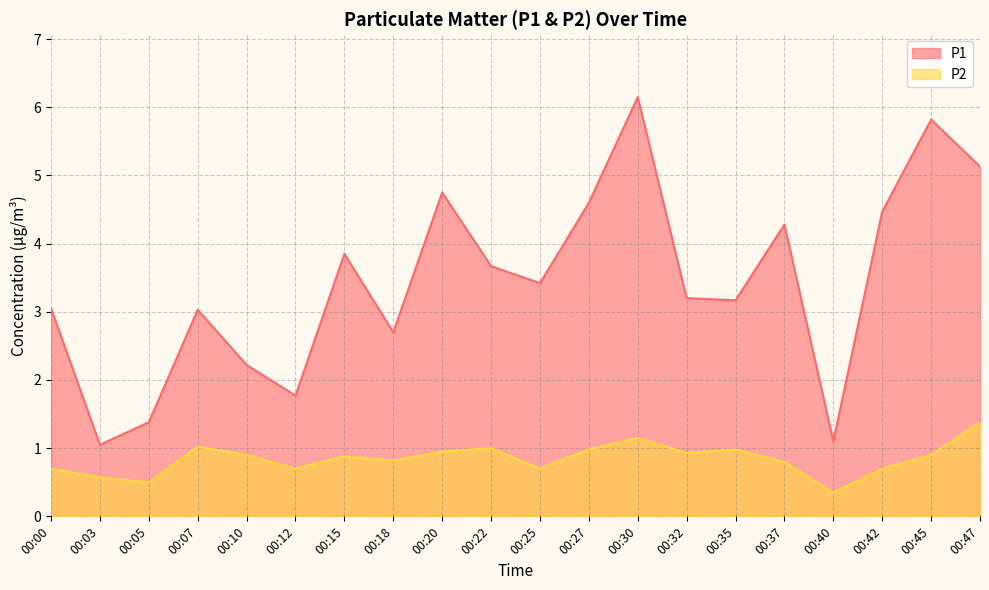

What is the smallest value displayed?

0.3